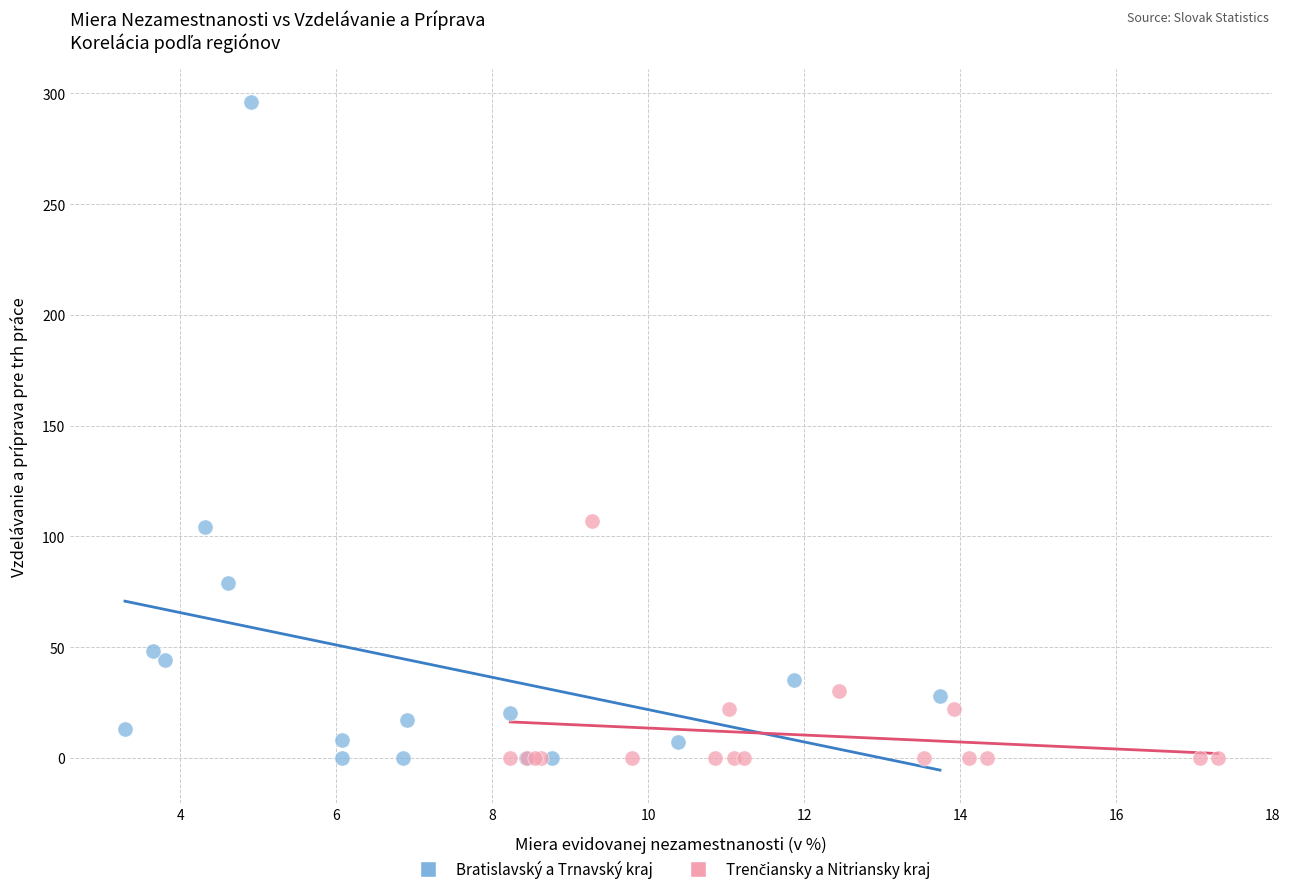

Which series contains the highest Y value?

Bratislavský a Trnavský kraj